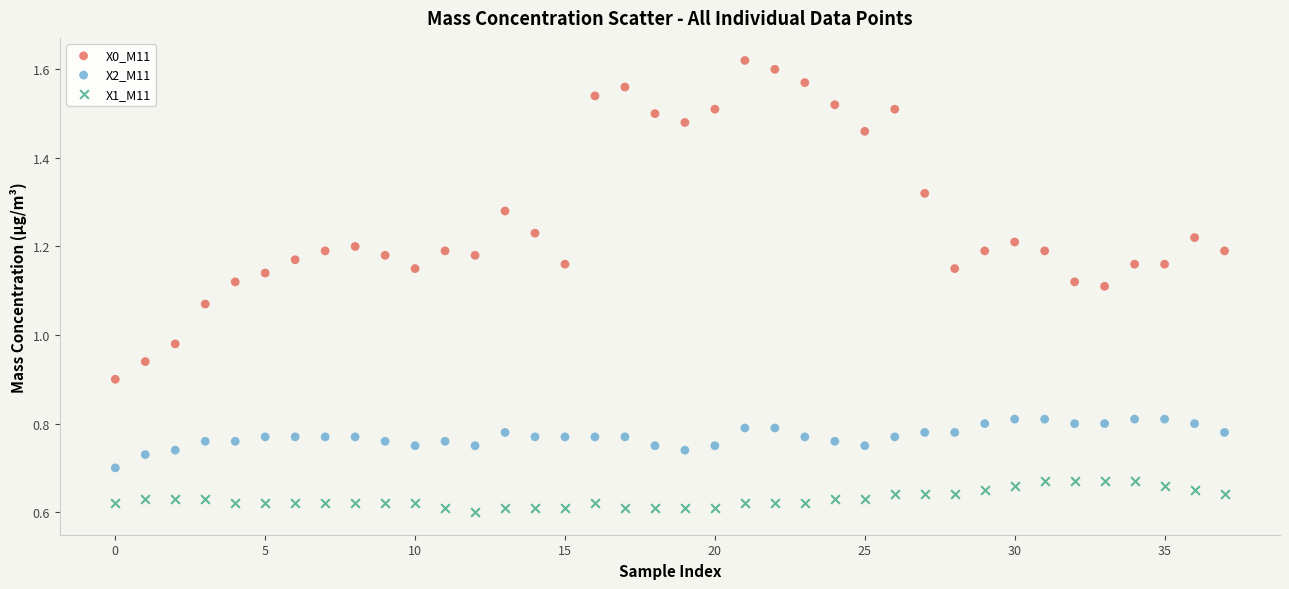

Which series has the largest Y range (max minus min)?

X0_M11